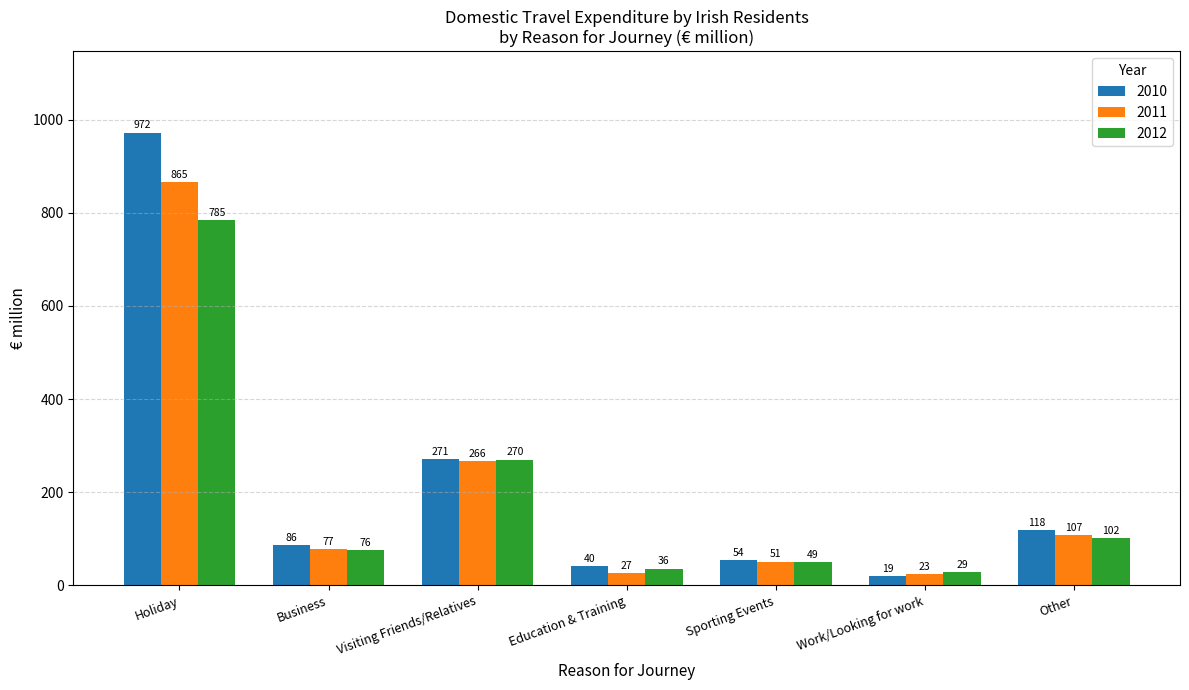

What is the label of the 6th bar from the right?

Business